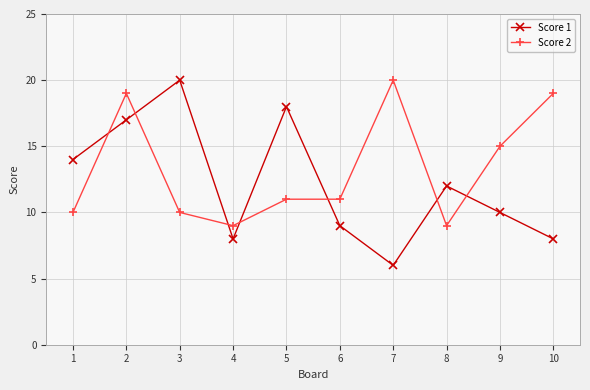

At 1, list the series in order from largest to smallest.

Score 1, Score 2